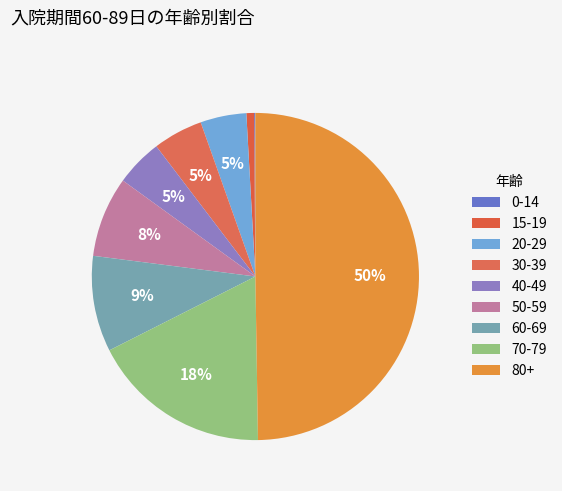

To the nearest percent, what is the difference between the 30-39 and 0-14 slice percentages?

5%